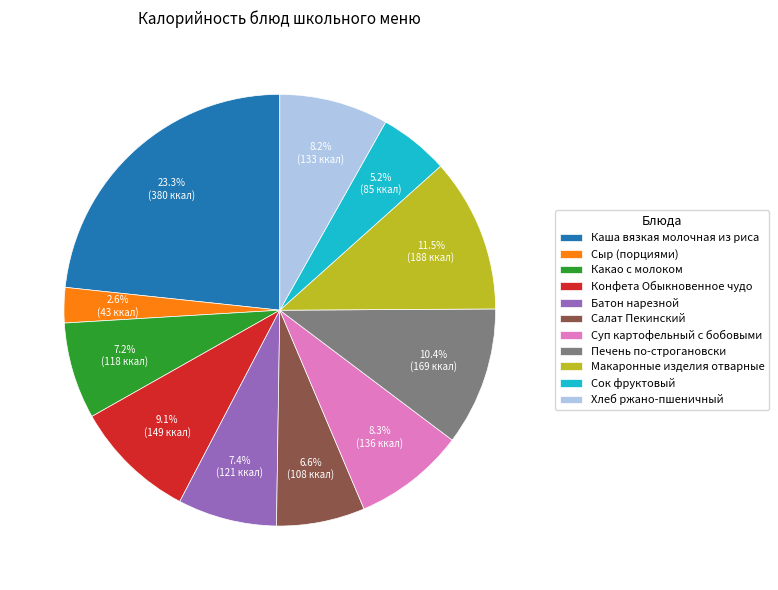

Which has a higher value, Салат Пекинский or Хлеб ржано-пшеничный?

Хлеб ржано-пшеничный